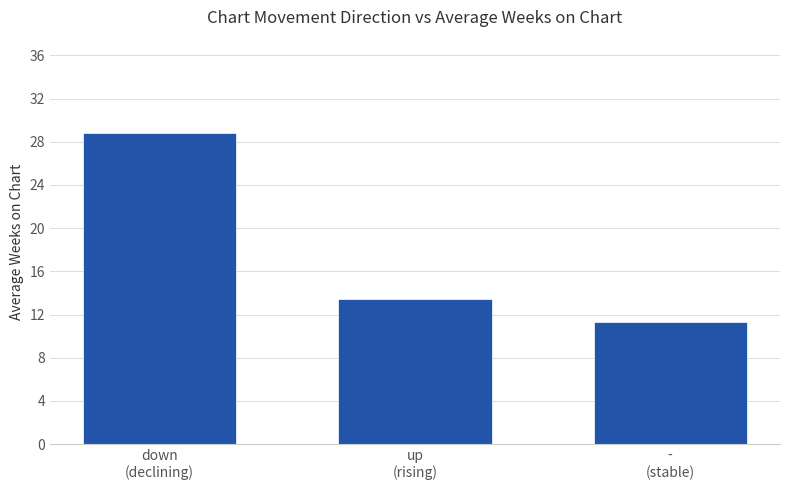

What is the sum of the values at up
(rising) and down
(declining)?

42.2